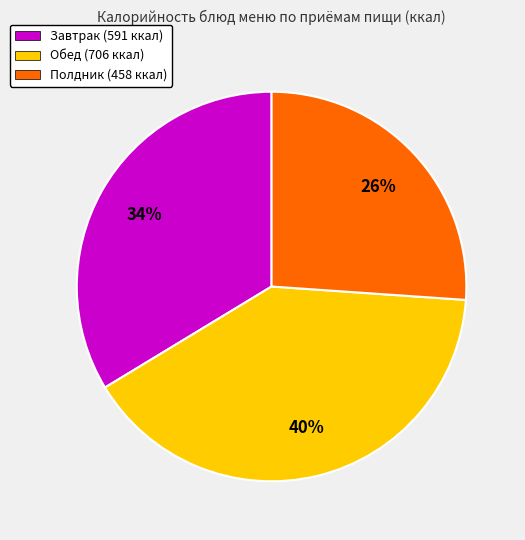

Does any single category account for the majority?

No